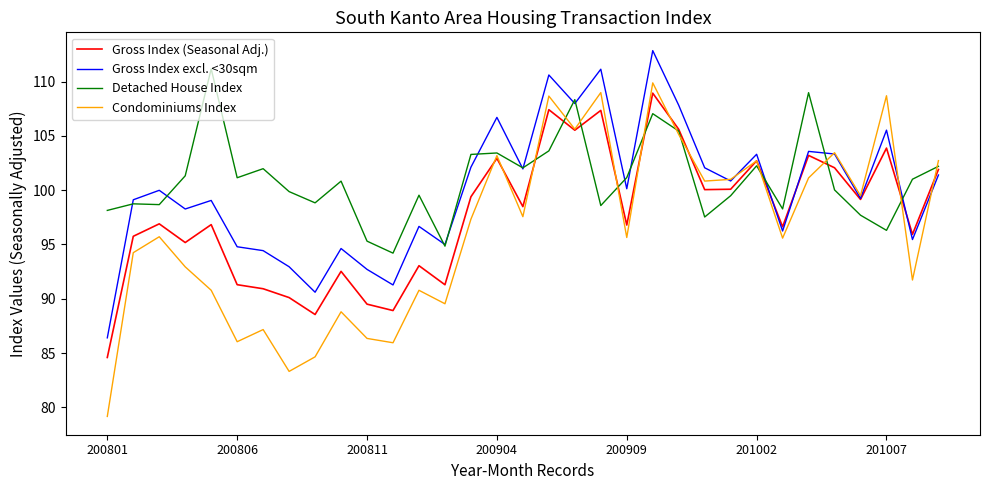

What is the difference between the second highest and minimum values in the Condominiums Index series?

29.8